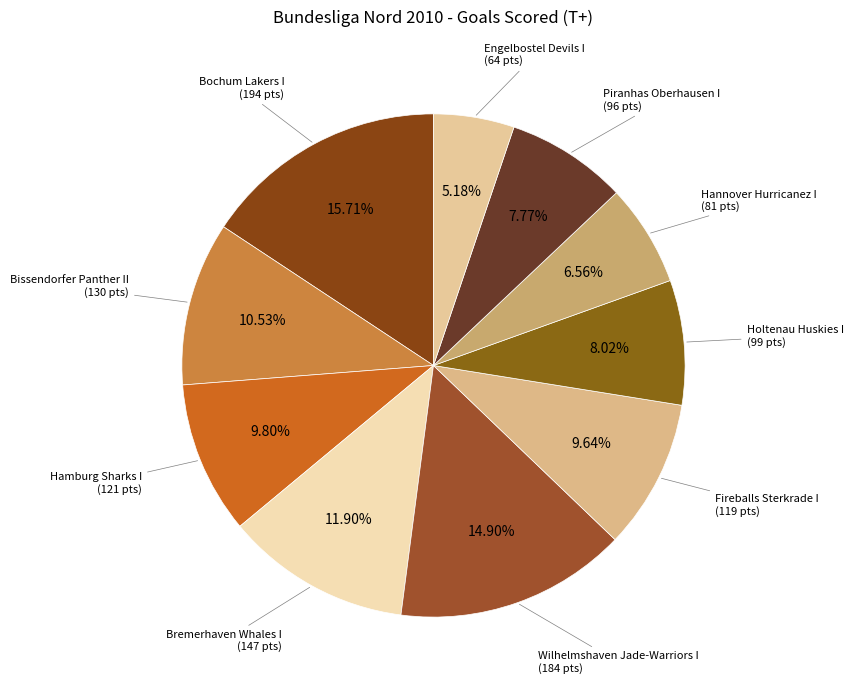

How many segments does this pie chart have?

10